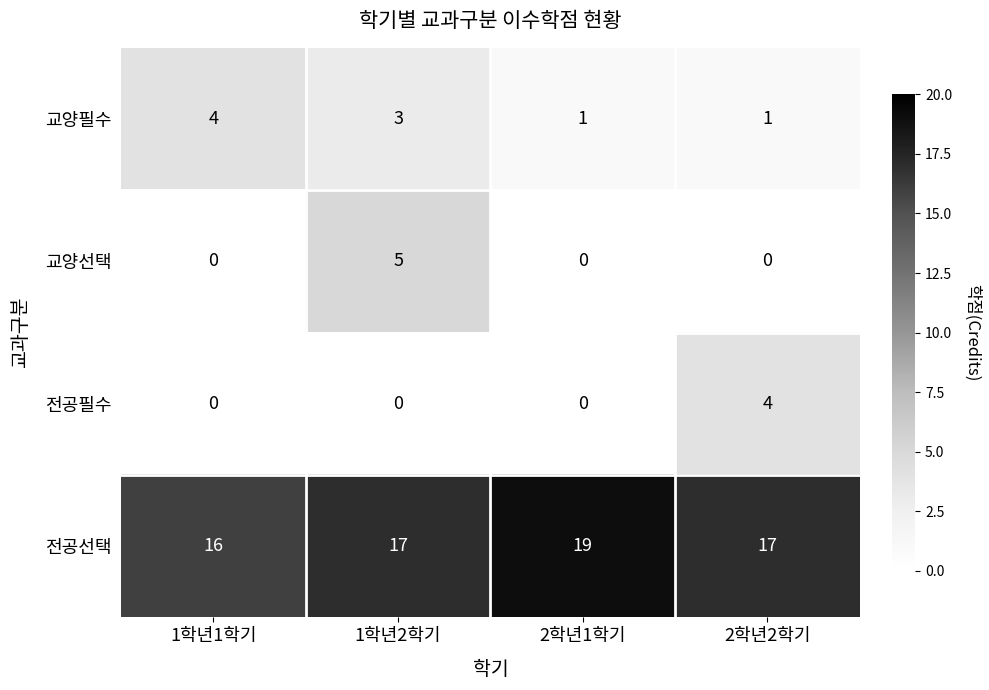

True or false: 교양선택 has a value of 2 at 2학년1학기.

False